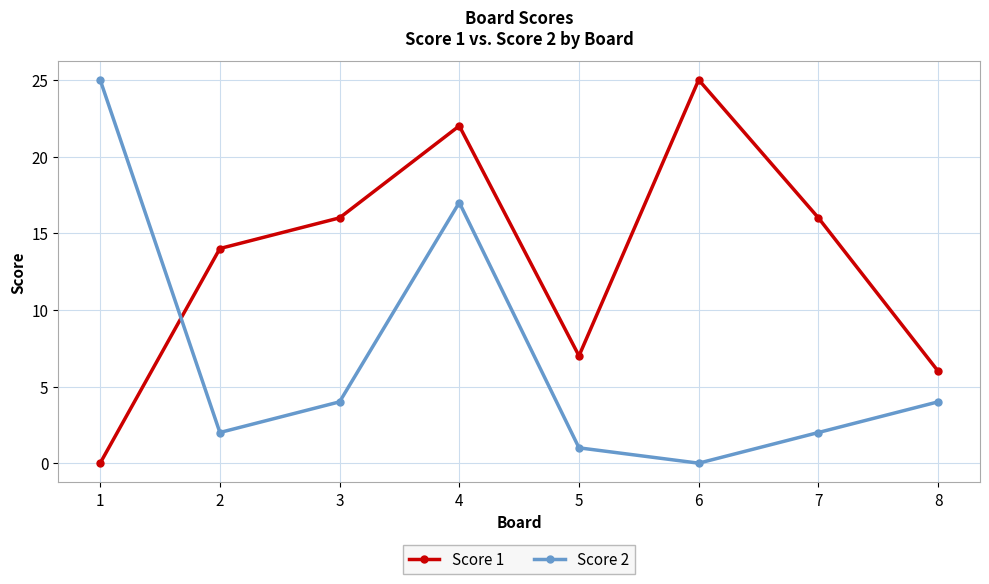

Count the number of data series in this chart.

2